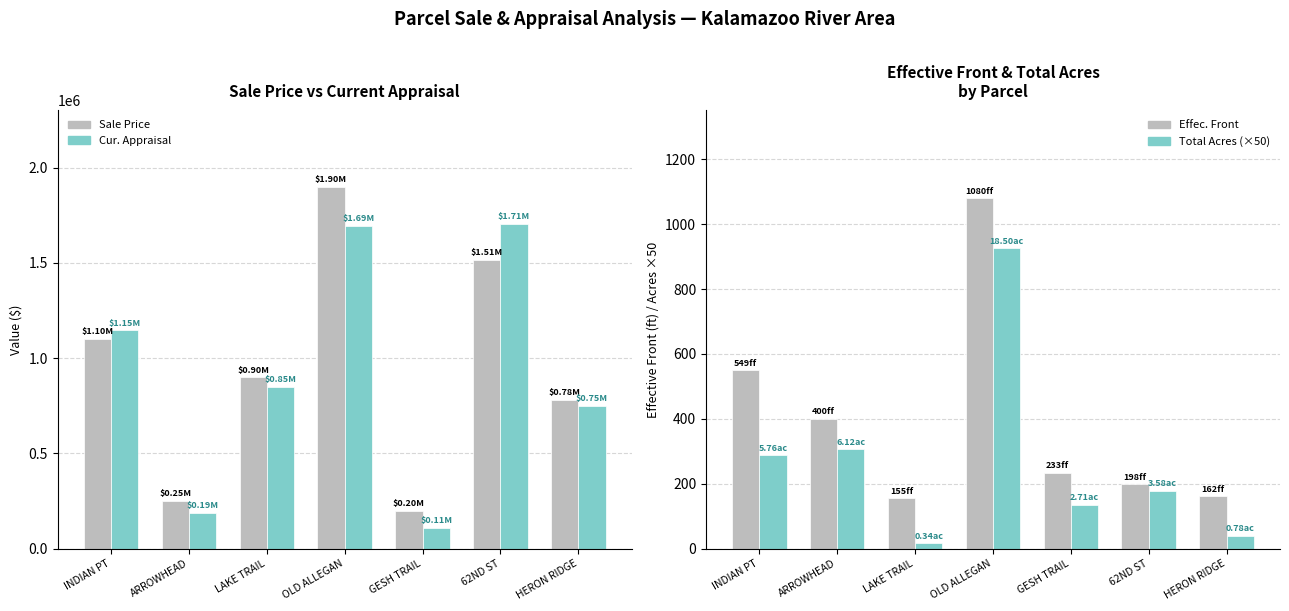

Where is Effec. Front nearest to the value 617?

INDIAN PT